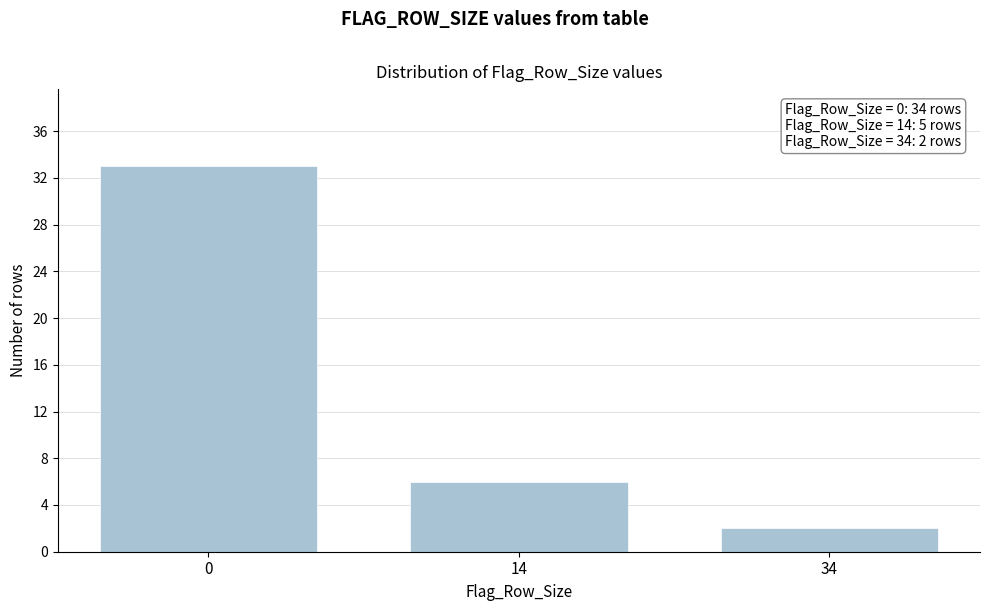

Reading left to right, transcribe all the data shown in this chart.

33	6	2